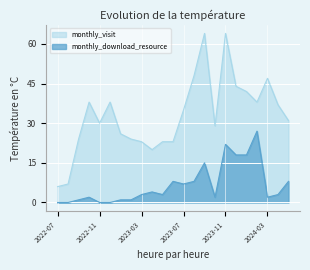

The monthly_download_resource series shows 2 at 2024-03. True or false?

True